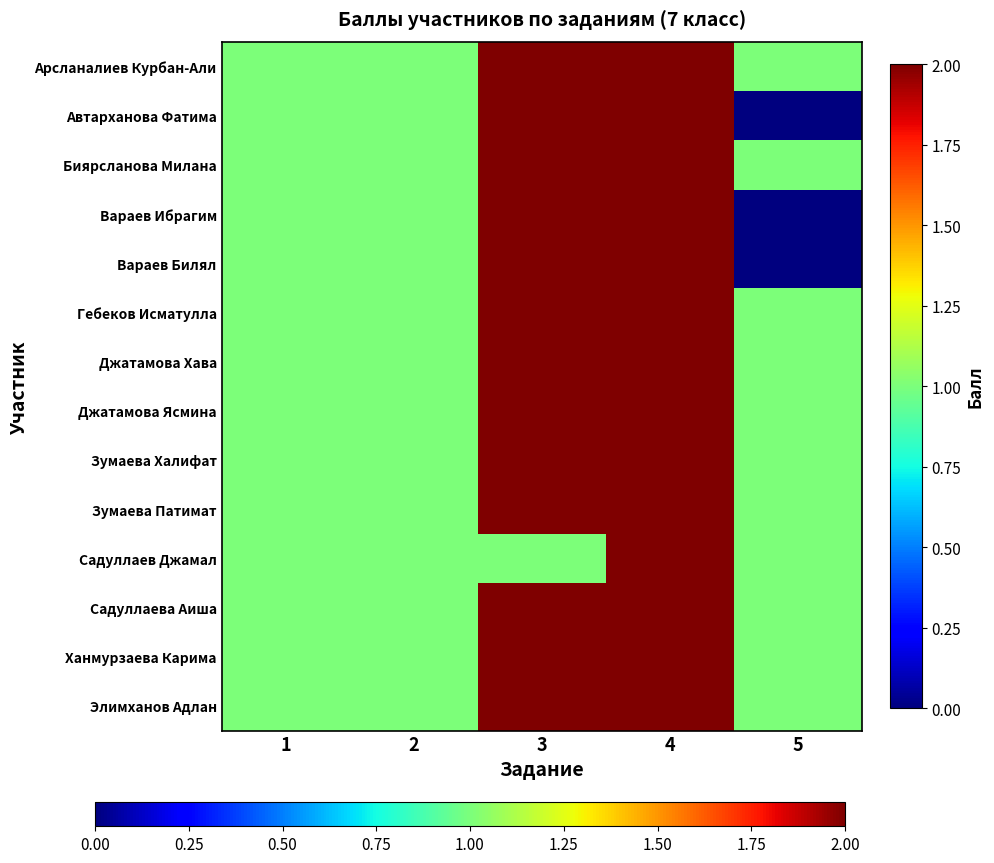

Rank the series by their maximum value, from highest to lowest.

Арсланалиев Курбан-Али, Автарханова Фатима, Биярсланова Милана, Вараев Ибрагим, Вараев Билял, Гебеков Исматулла, Джатамова Хава, Джатамова Ясмина, Зумаева Халифат, Зумаева Патимат, Садуллаев Джамал, Садуллаева Аиша, Ханмурзаева Карима, Элимханов Адлан